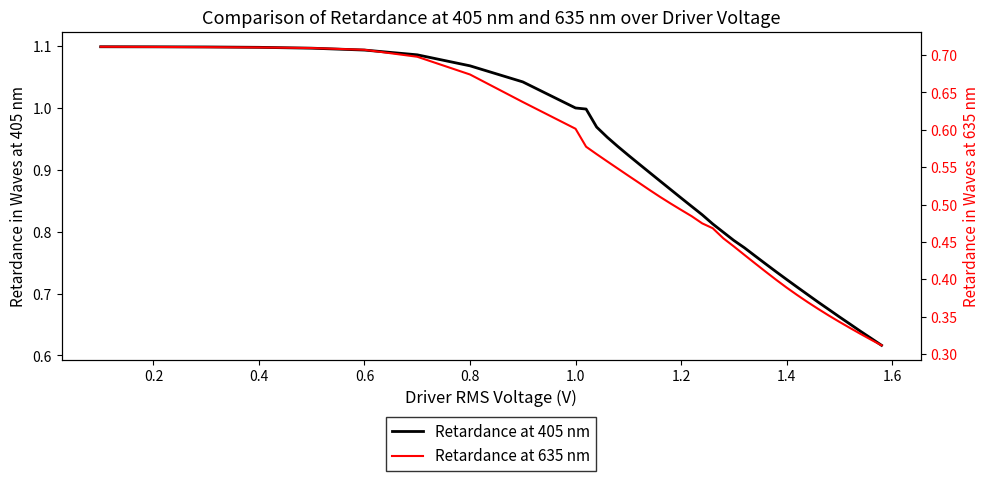

What is the value of the Retardance at 635 nm point at the 11th from the left?

0.6